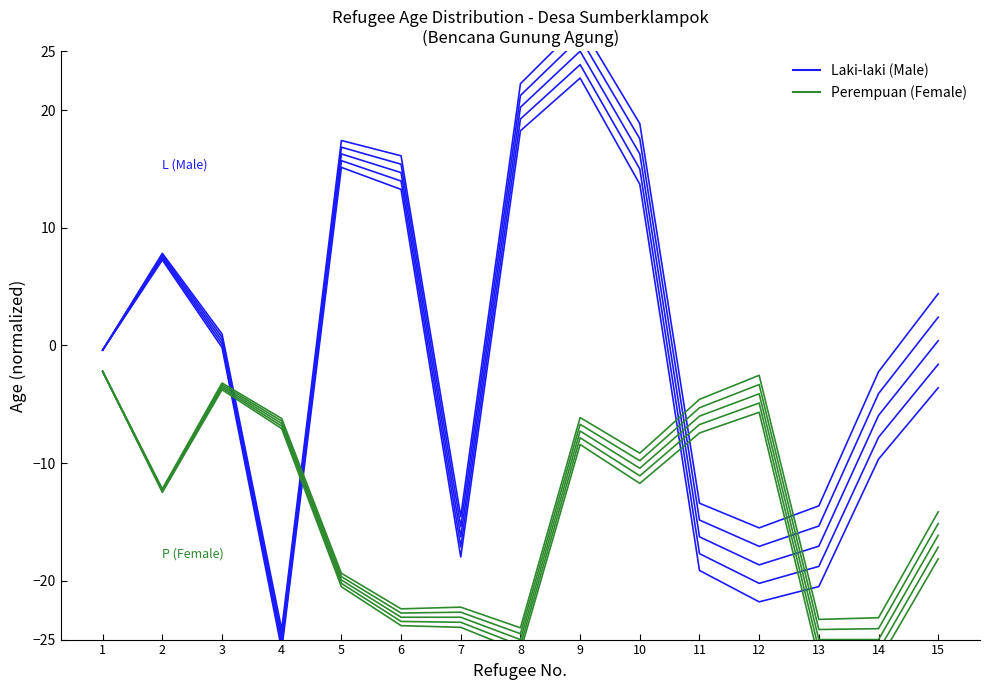

What value does the Group B (offset 4) series have at 12?

-5.7